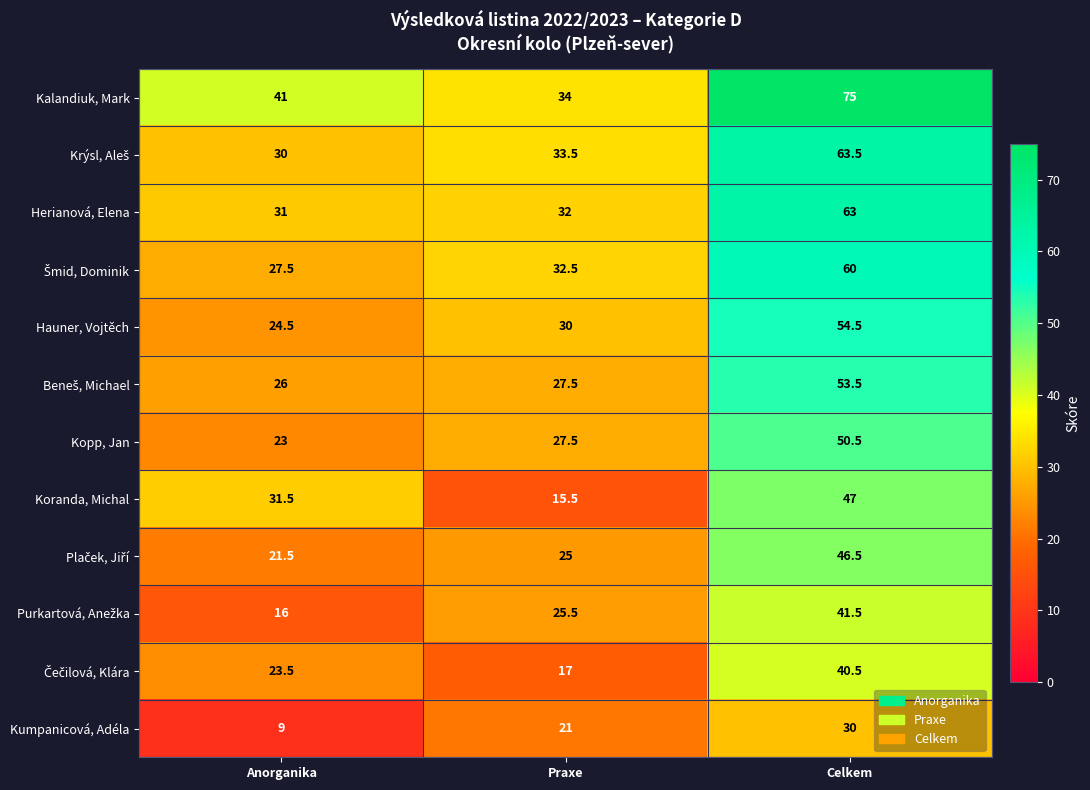

What is the spread (max minus min) of values at Praxe?

18.5